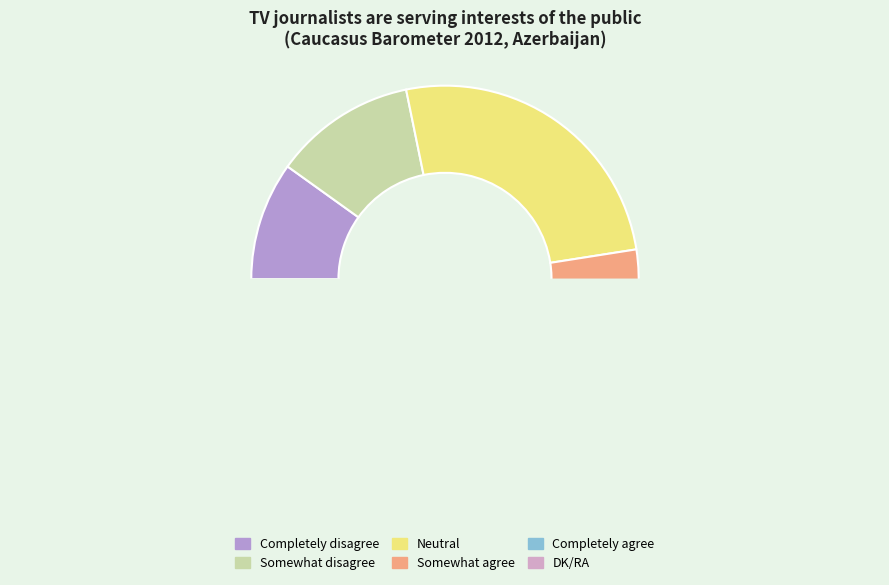

Is there a majority slice in this chart?

No